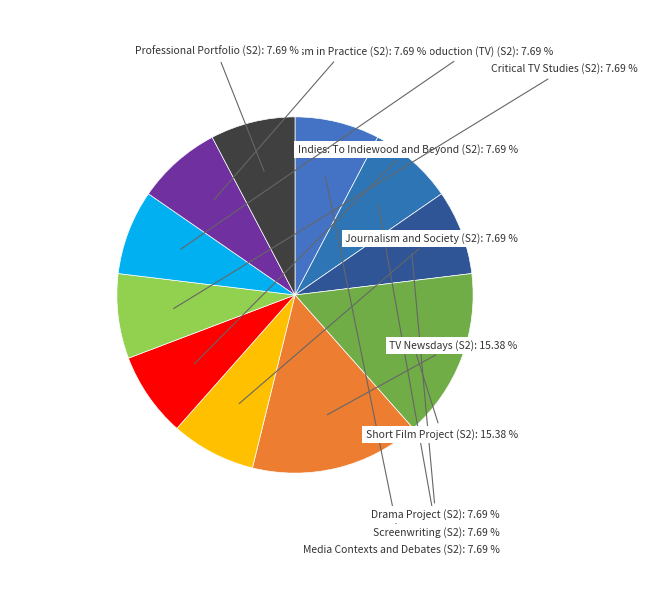

What is the ratio of the value at Indies: To Indiewood and Beyond (S2) to the value at Professional Portfolio (S2)?

1.0